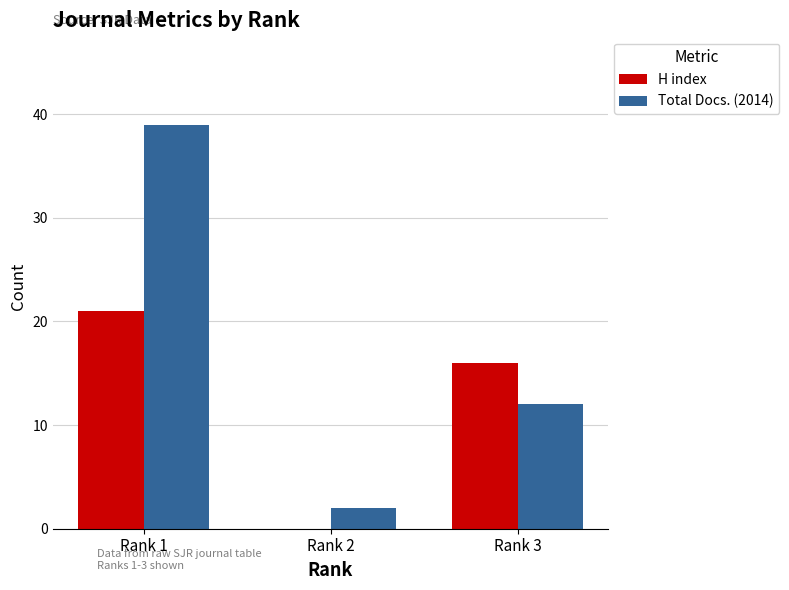

What are all the series names shown in the legend?

H index, Total Docs. (2014)